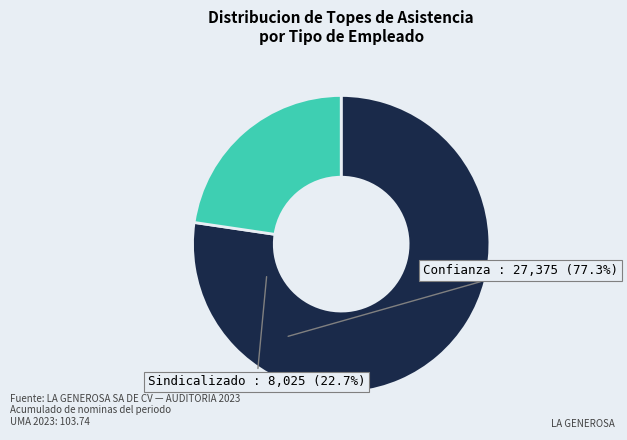

Count the number of slices in the pie.

2